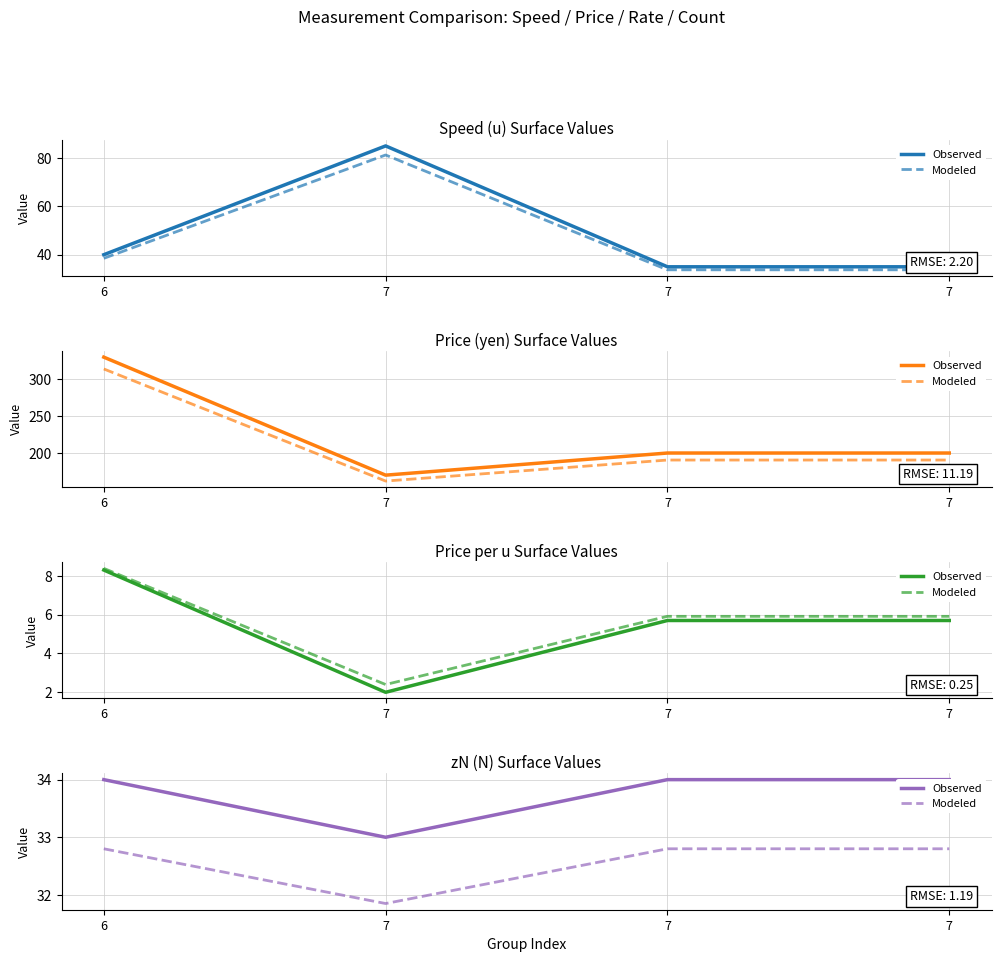

True or false: Modeled has a value of 31.8 at 7.

True